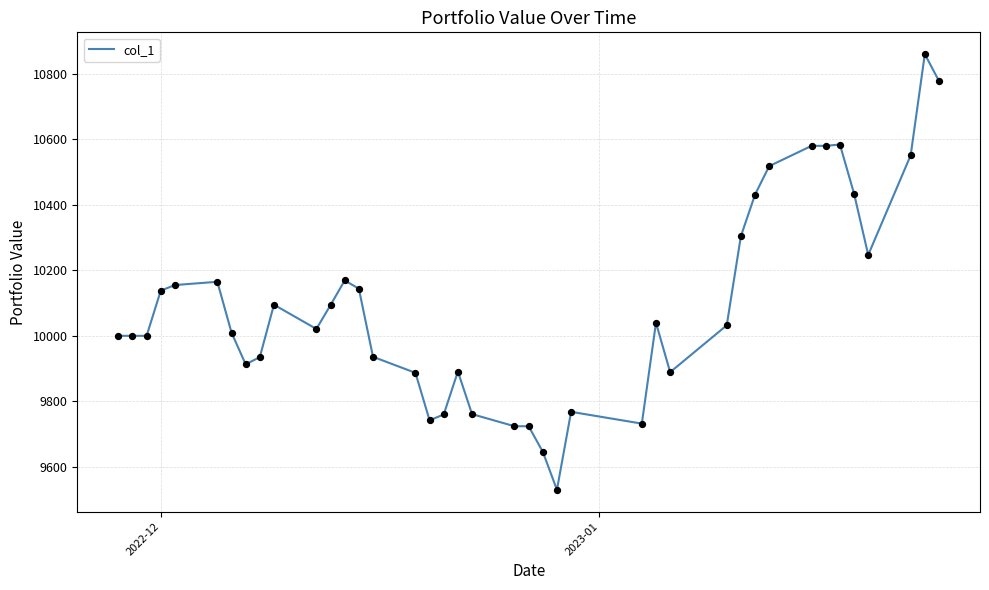

What is the maximum value shown in the chart?

10860